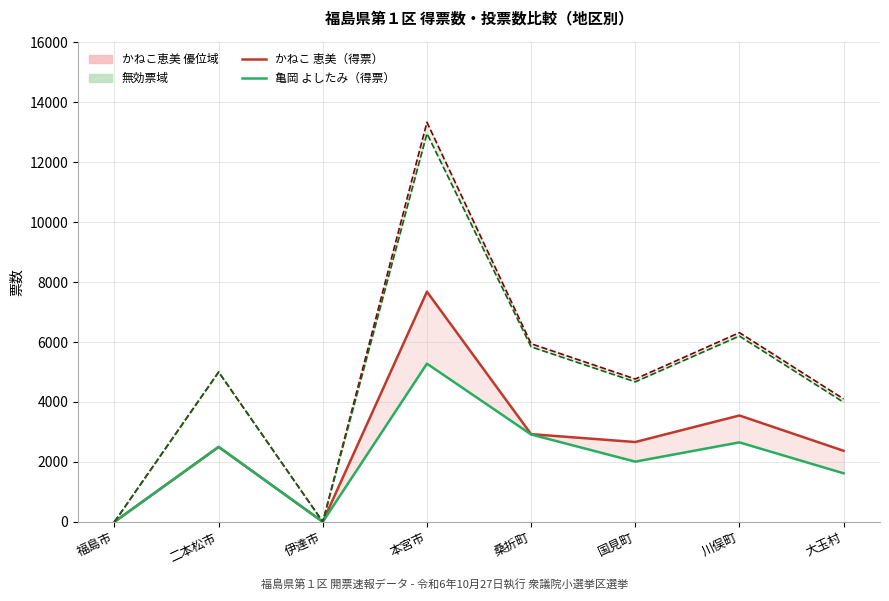

Rank the series by their maximum value, from highest to lowest.

投票総数, 有効投票総数, かねこ 恵美（得票）, 亀岡 よしたみ（得票）